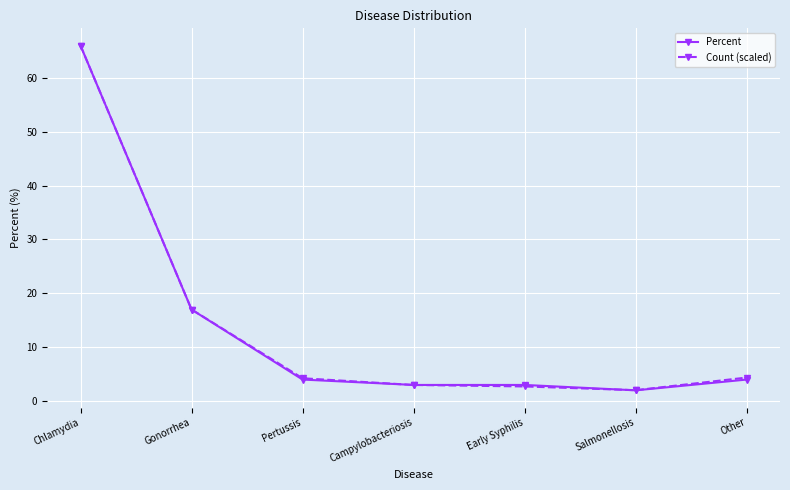

True or false: Count (scaled) has more than 1 points higher than both neighbors.

False